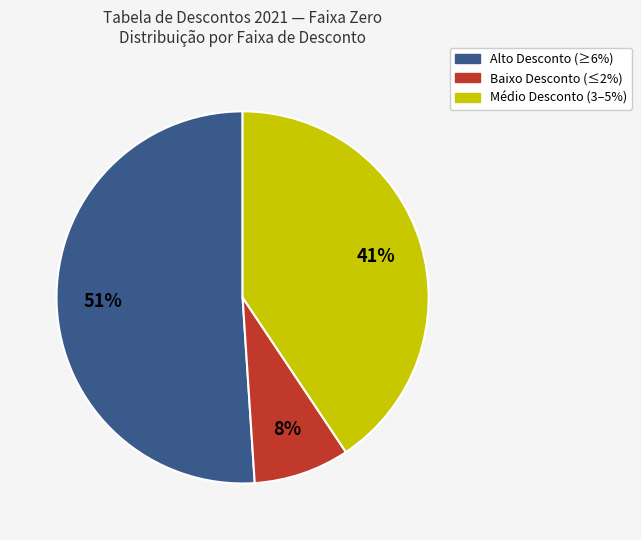

To the nearest percent, what is the average slice percentage?

33%